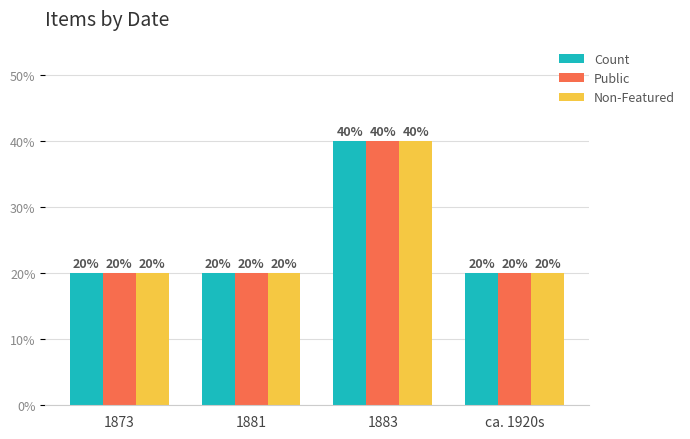

What is the difference between the maximum and minimum values in the Count series?

20